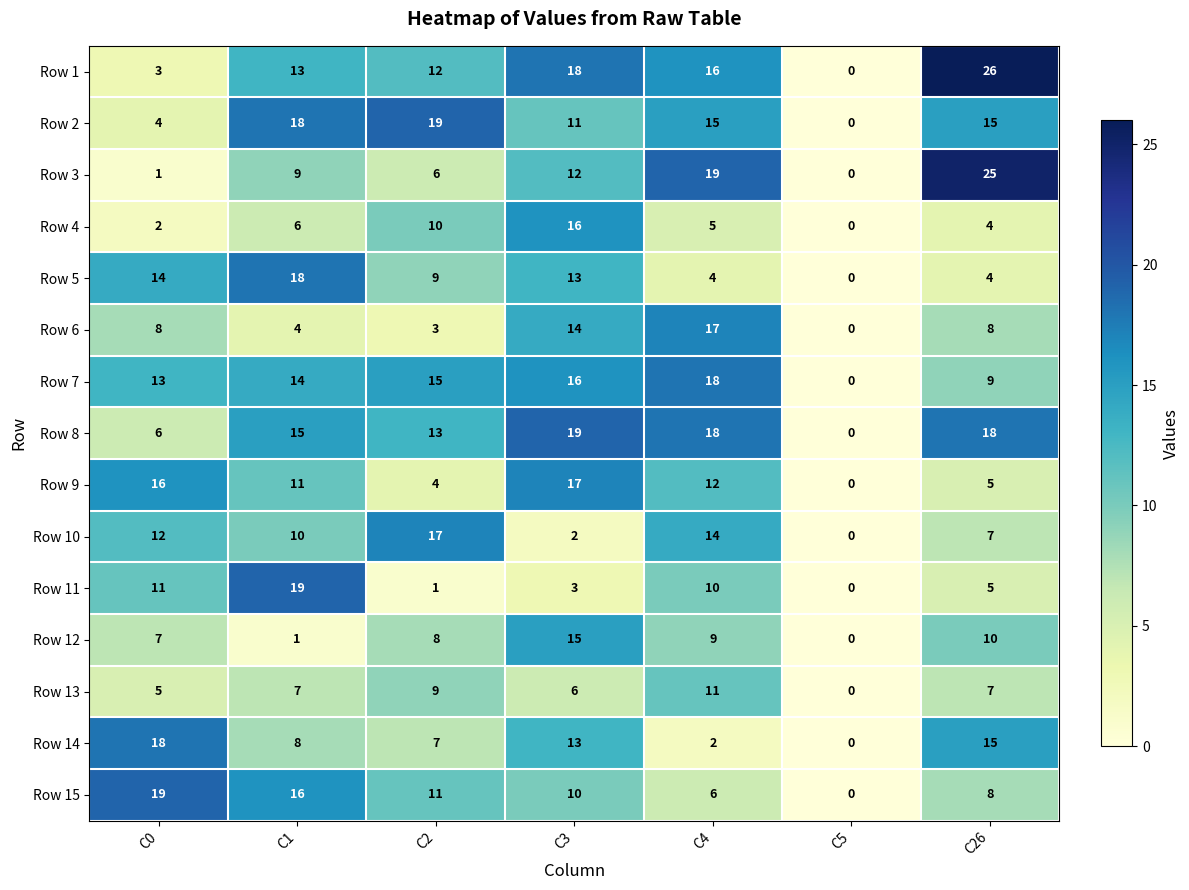

Which series has the largest total across all categories?

Row 8